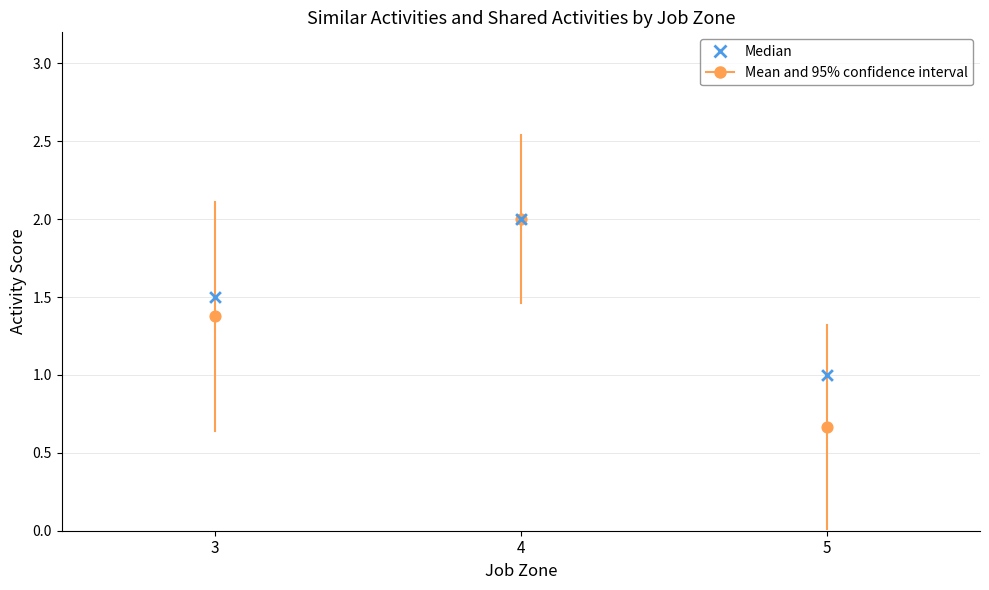

At which category is the sum across all series the highest?

4